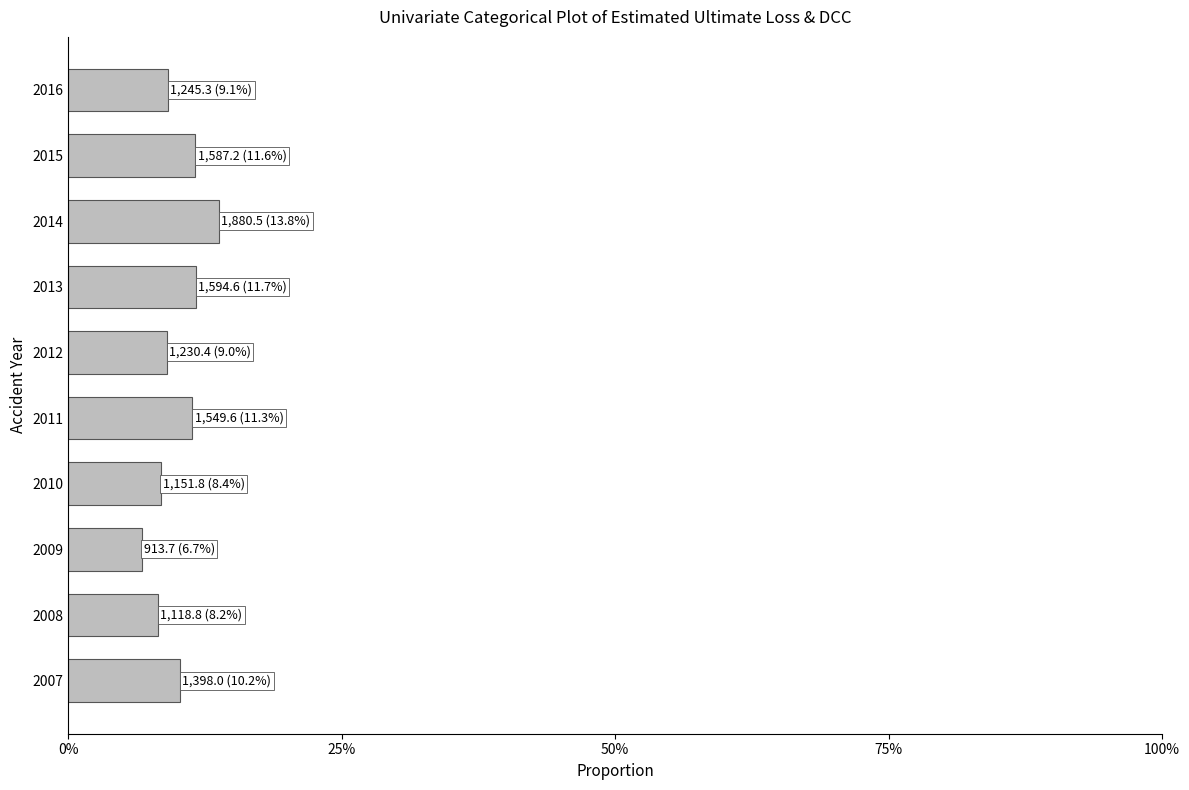

Does the chart contain any negative values?

No